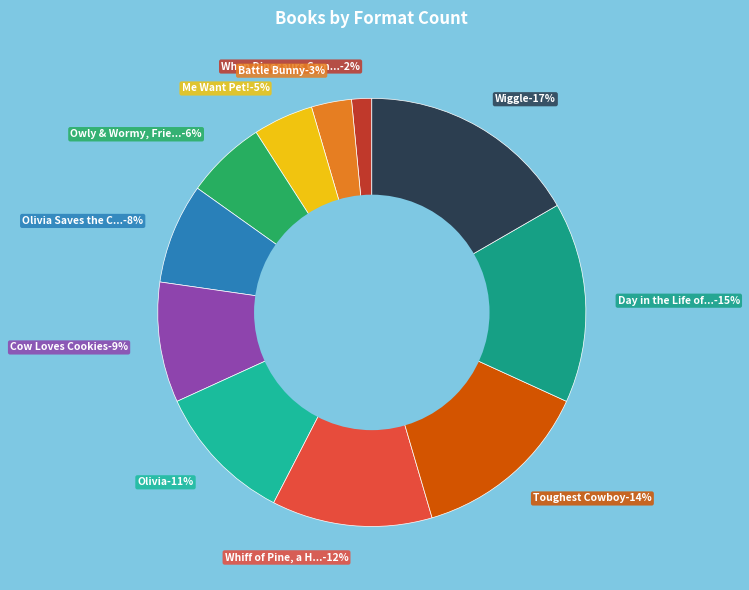

To the nearest percent, what portion does Wiggle represent?

17%